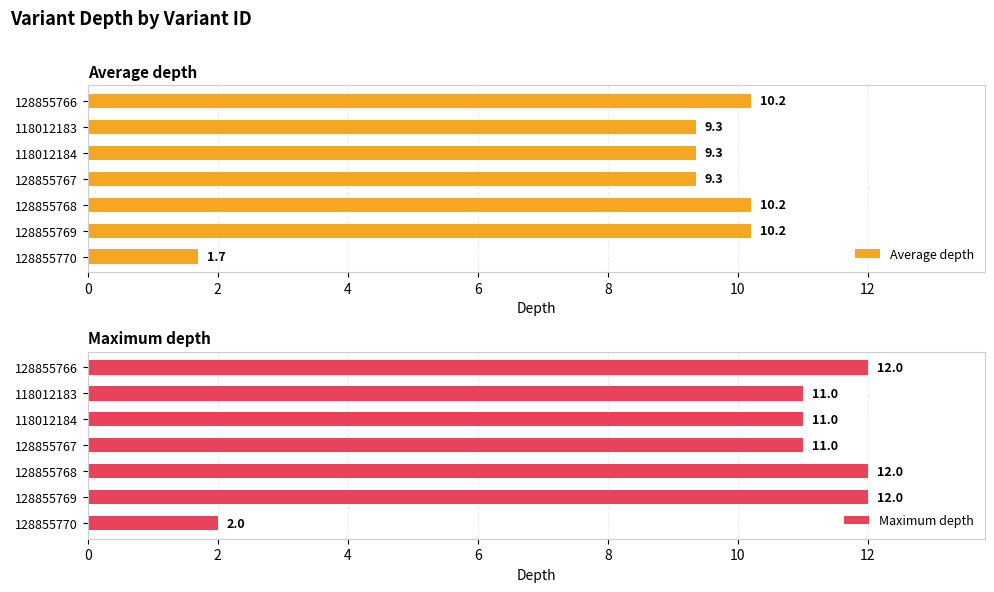

At which label is Average depth closest to 5?

128855770